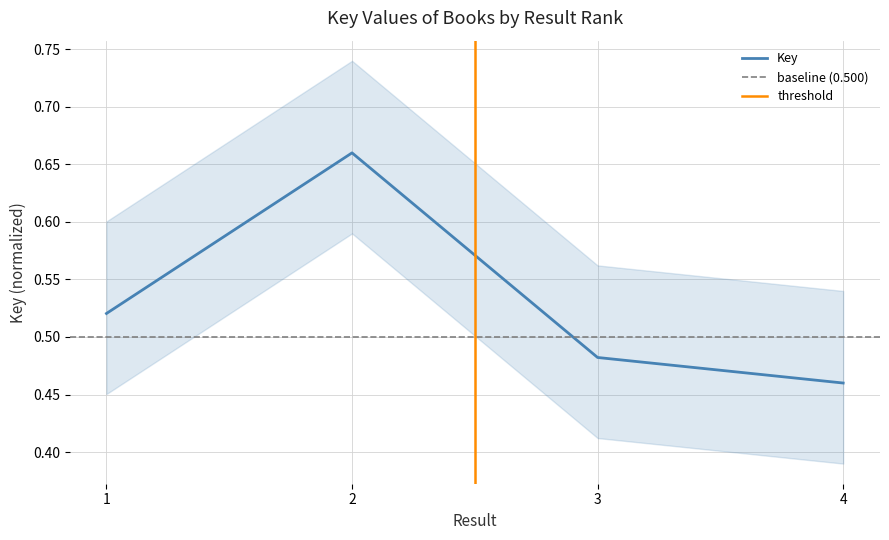

Rank the categories by value from highest to lowest.

2, 1, 3, 4